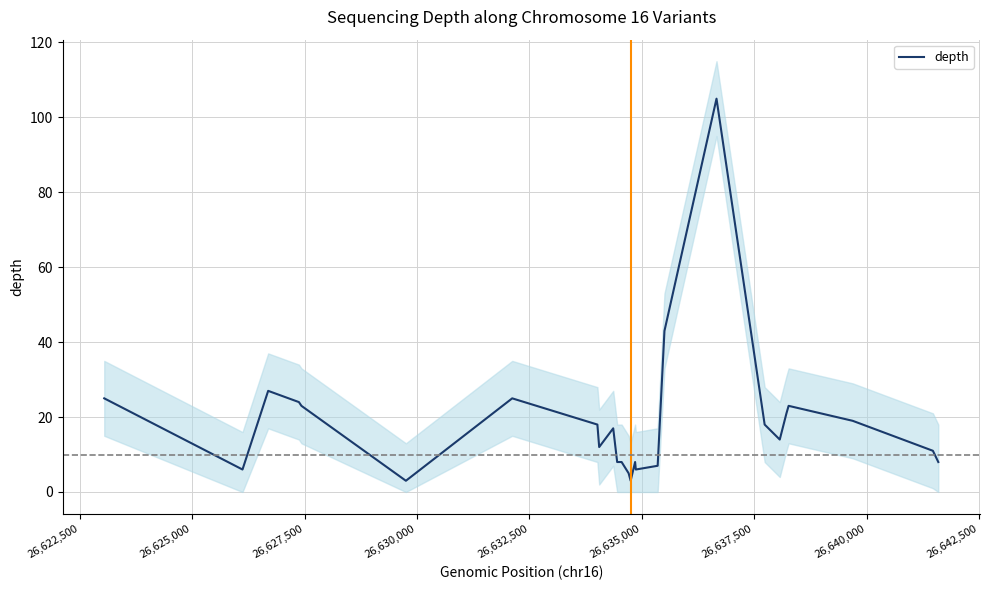

What is the lowest value of the depth series?

3